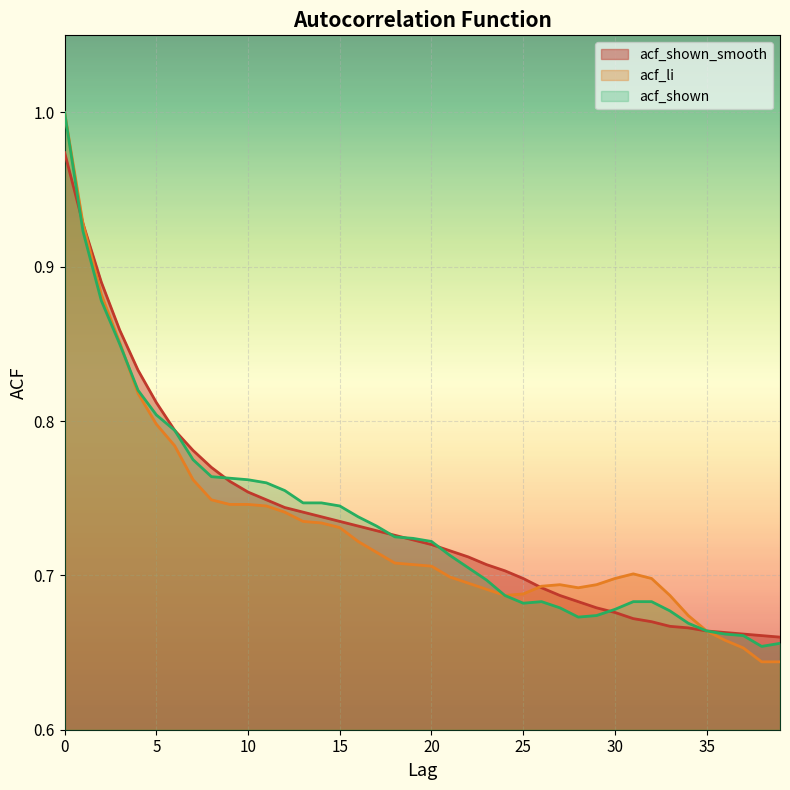

What are all the series names shown in the legend?

acf_shown_smooth, acf_li, acf_shown